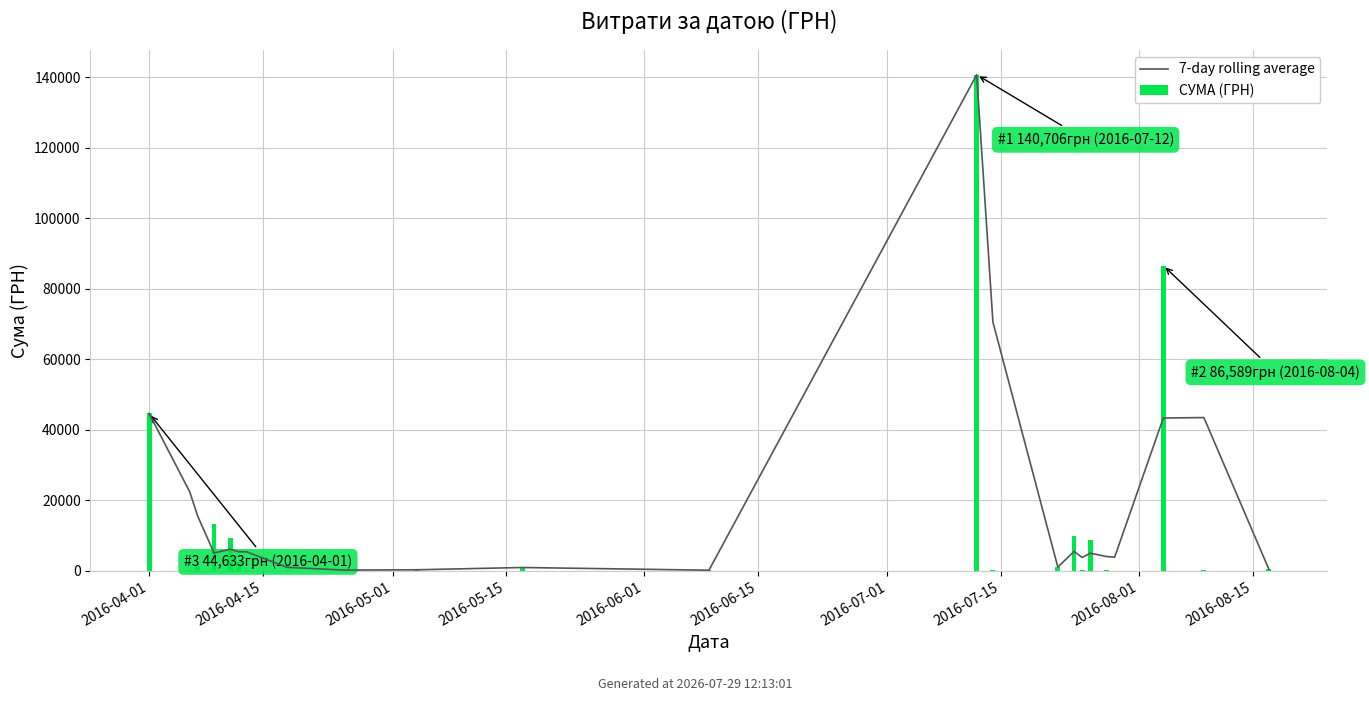

Is the value of 7-day rolling average at 17 greater than the value of СУМА (ГРН) at 2016-06-01?

No